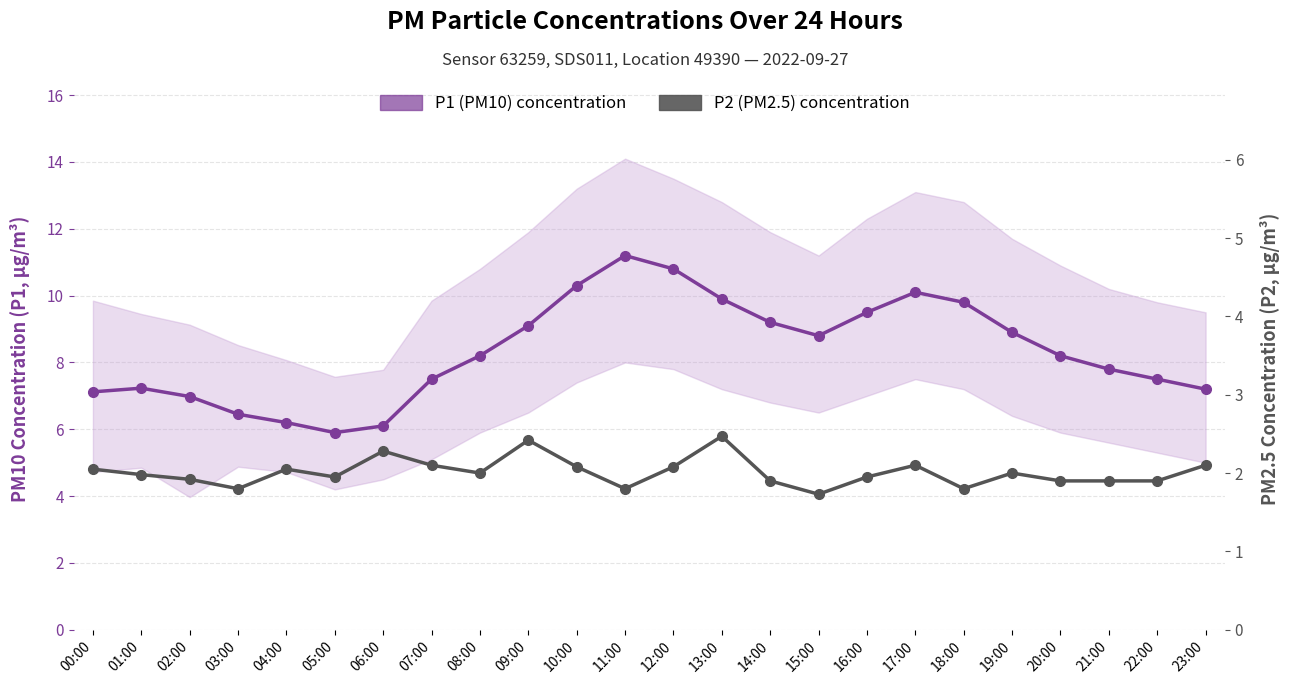

Reading left to right, list all the values displayed in this chart.

P1 (PM10) concentration: 00:00=7.1	01:00=7.2	02:00=7.0	03:00=6.5	04:00=6.2	05:00=5.9	06:00=6.1	07:00=7.5	08:00=8.2	09:00=9.1	10:00=10.3	11:00=11.2	12:00=10.8	13:00=9.9	14:00=9.2	15:00=8.8	16:00=9.5	17:00=10.1	18:00=9.8	19:00=8.9	20:00=8.2	21:00=7.8	22:00=7.5	23:00=7.2
P2 (PM2.5) concentration: 00:00=2.0	01:00=2.0	02:00=1.9	03:00=1.8	04:00=2.0	05:00=1.9	06:00=2.3	07:00=2.1	08:00=2.0	09:00=2.4	10:00=2.1	11:00=1.8	12:00=2.1	13:00=2.5	14:00=1.9	15:00=1.7	16:00=1.9	17:00=2.1	18:00=1.8	19:00=2.0	20:00=1.9	21:00=1.9	22:00=1.9	23:00=2.1